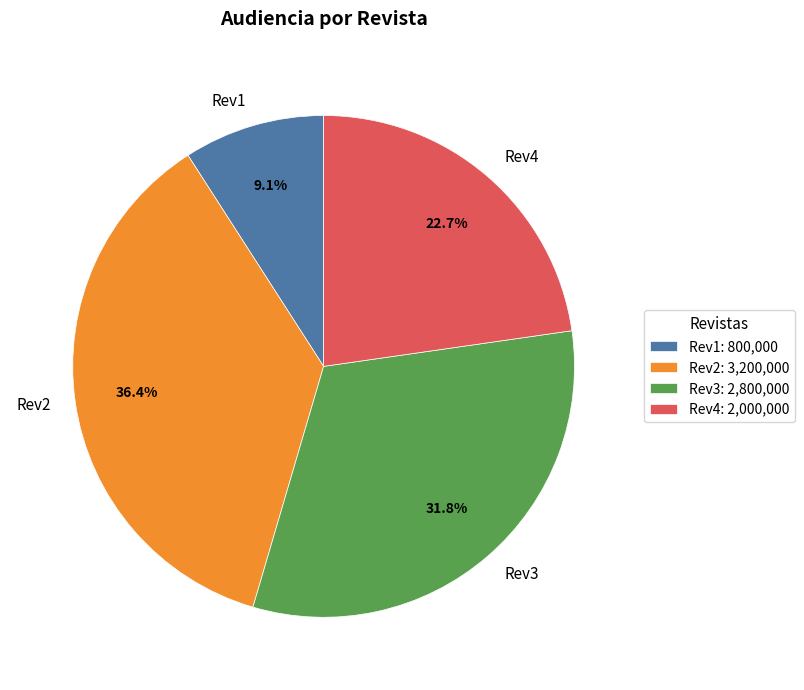

Which category has the biggest portion of the pie?

Rev2